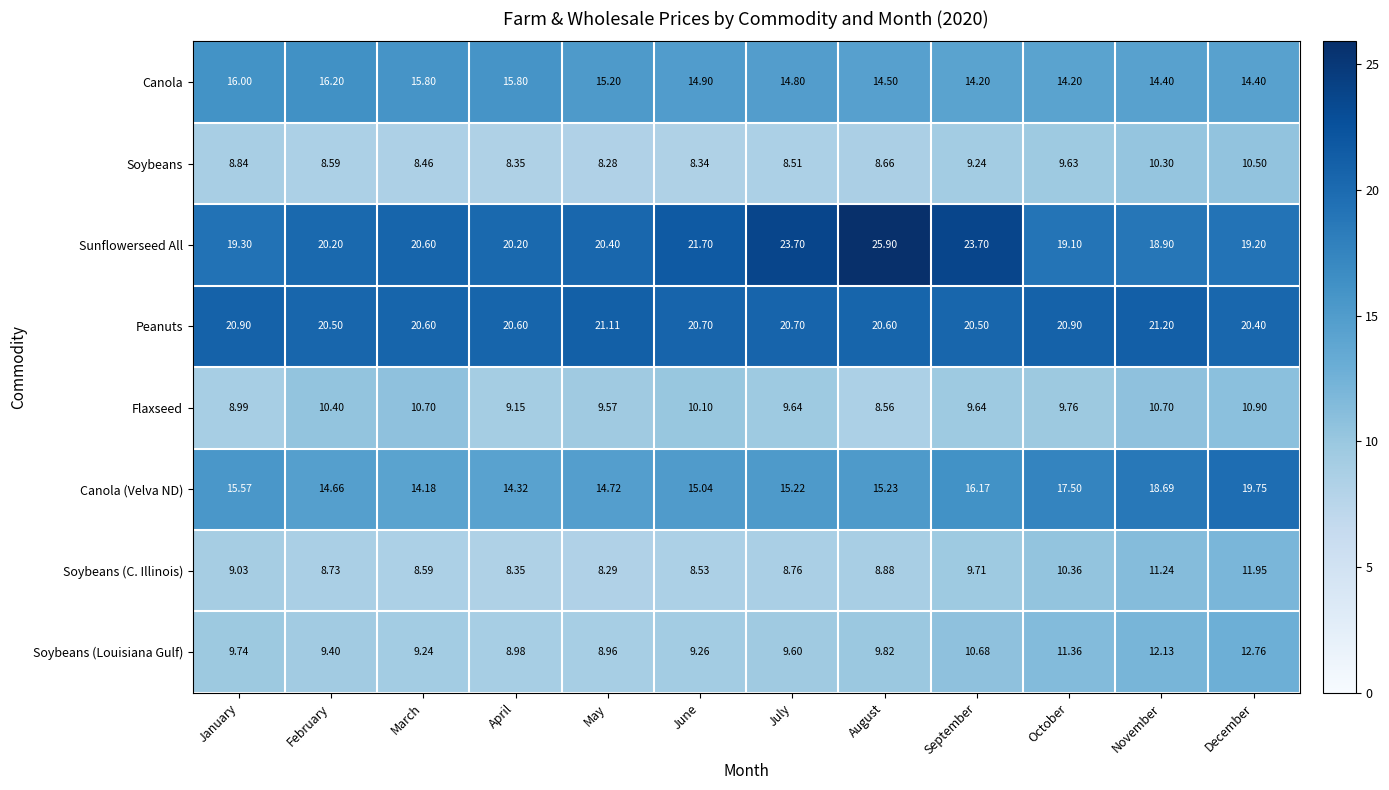

At which label is Canola closest to 15?

June